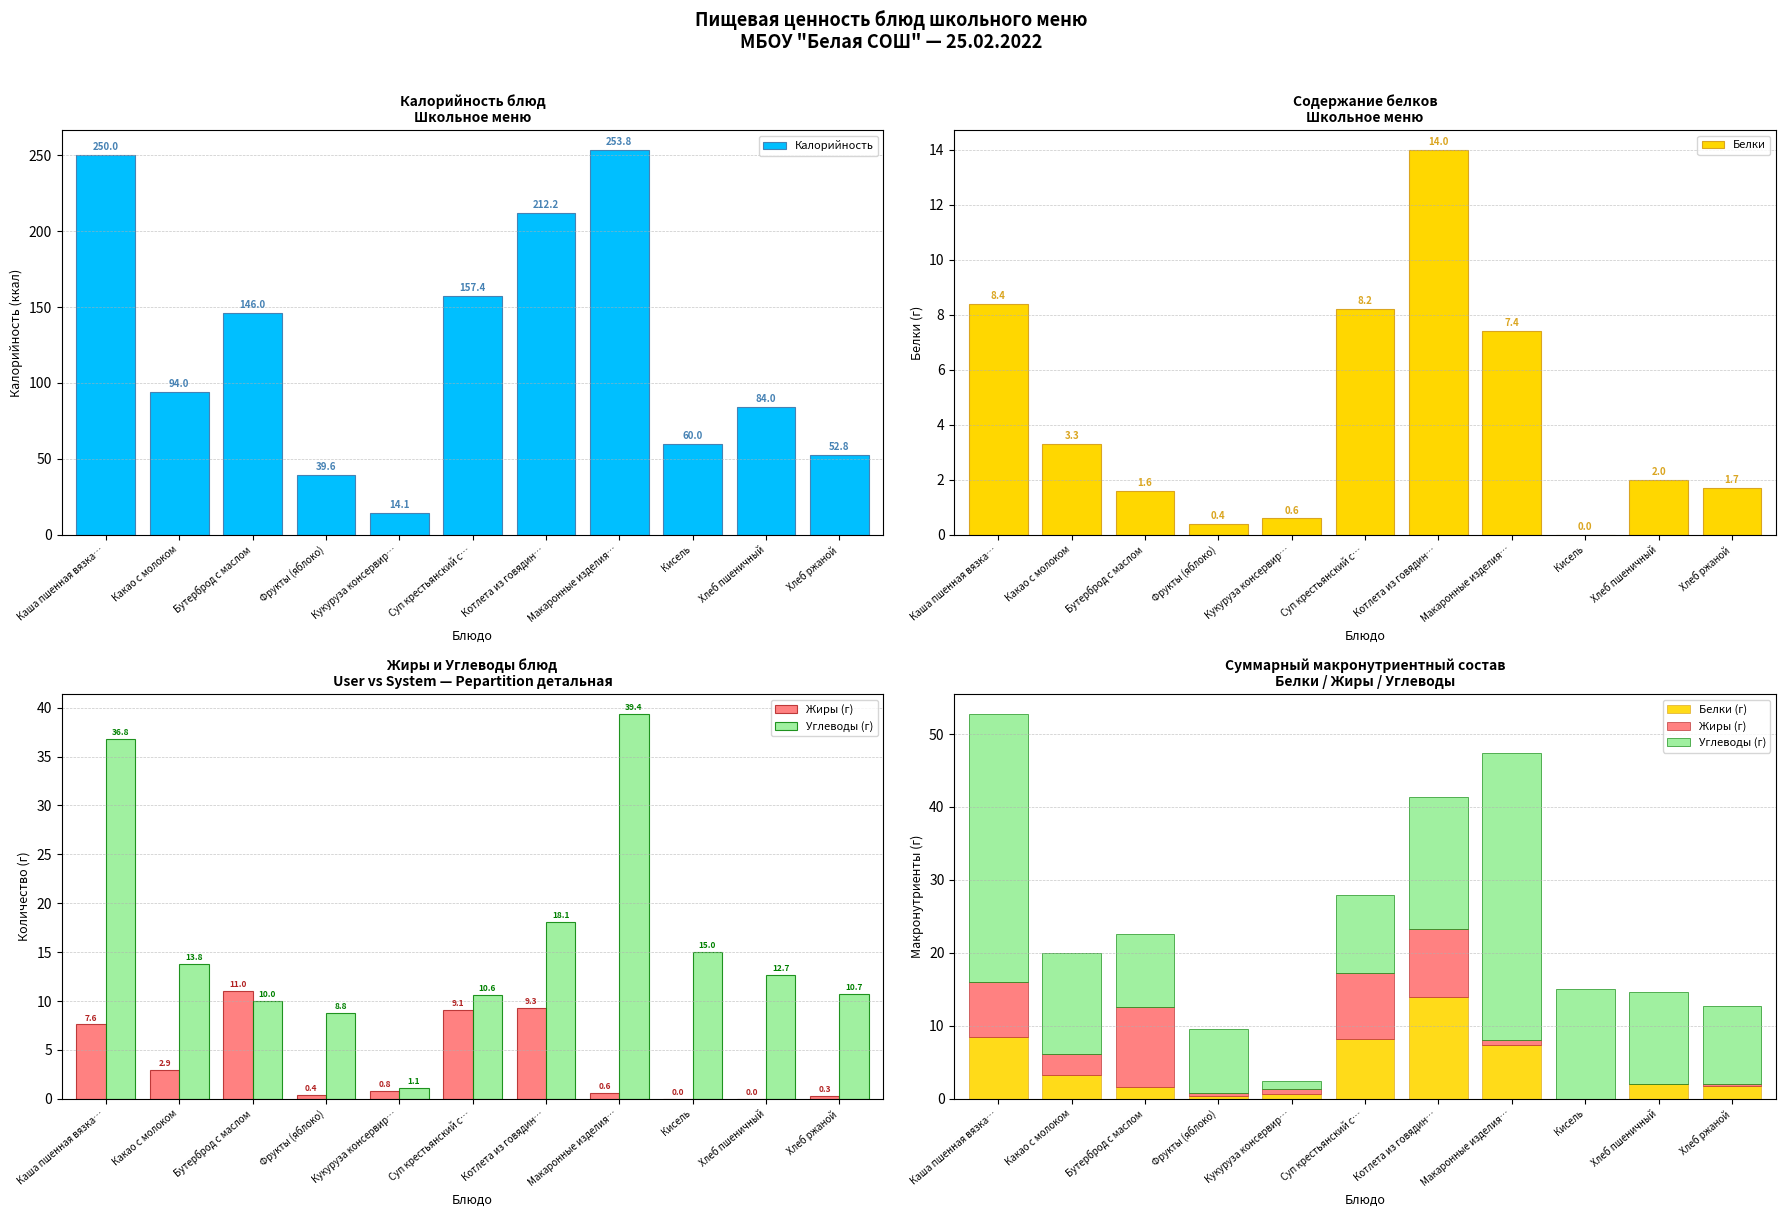

What is the maximum value for Белки?

14.0